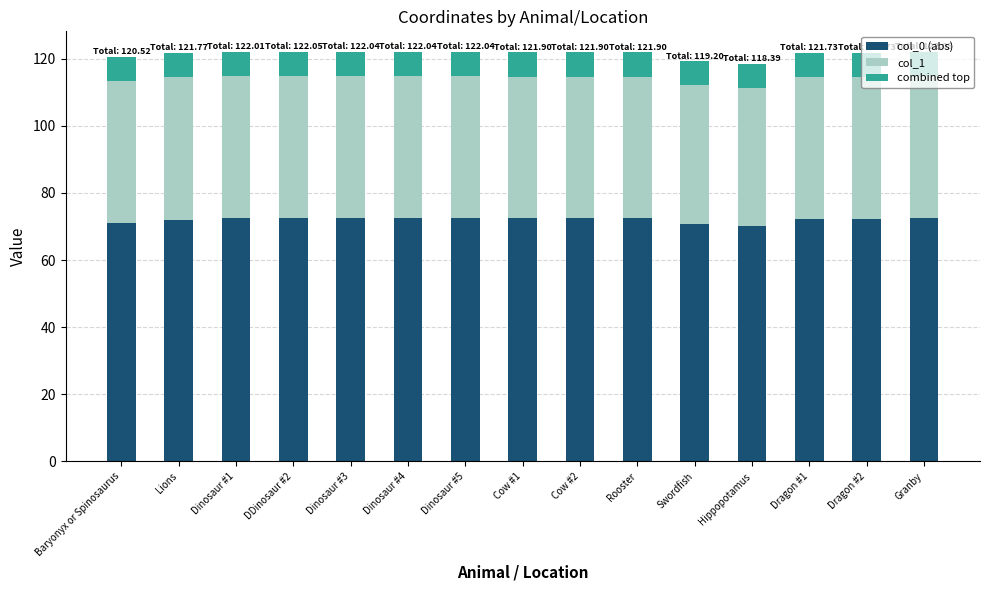

How many categories are shown in the chart?

15